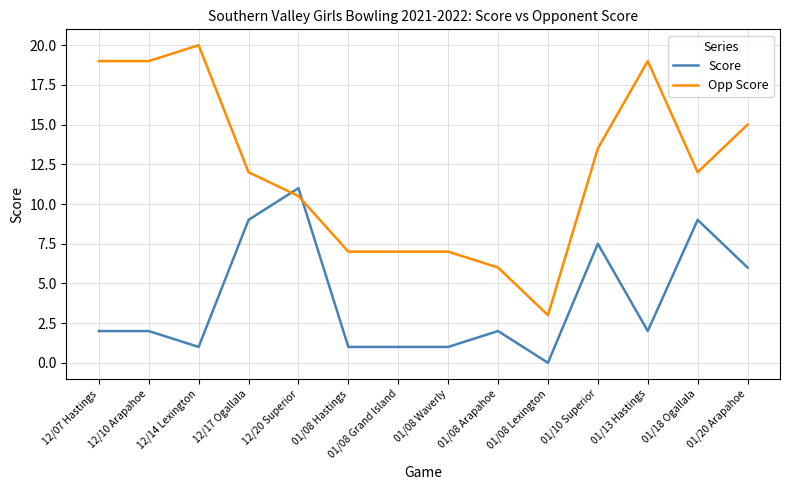

How many times do Opp Score and Score cross each other?

2